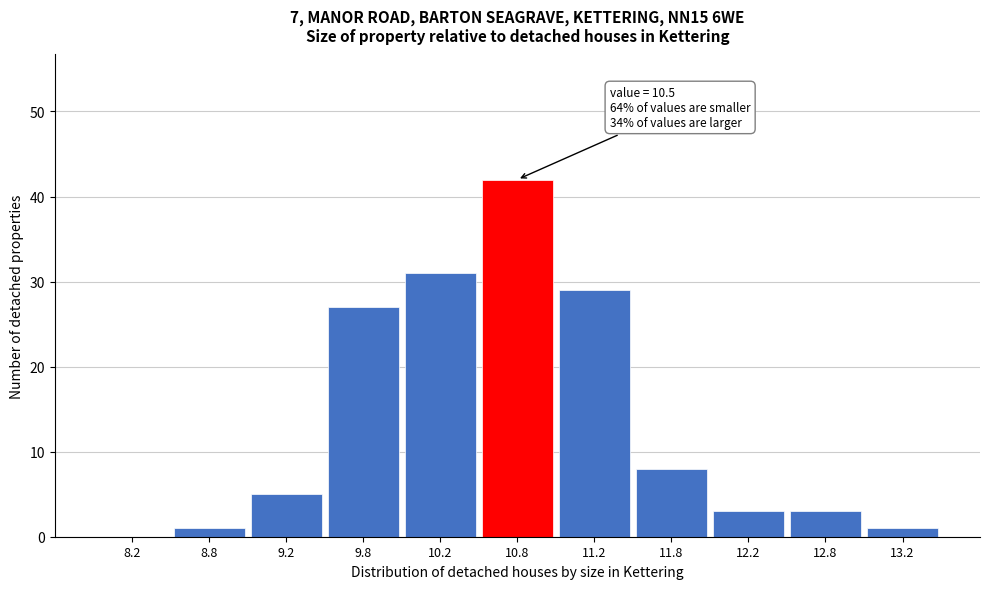

Over which range of the x-axis is the bar tallest?

10.5 to 11.0